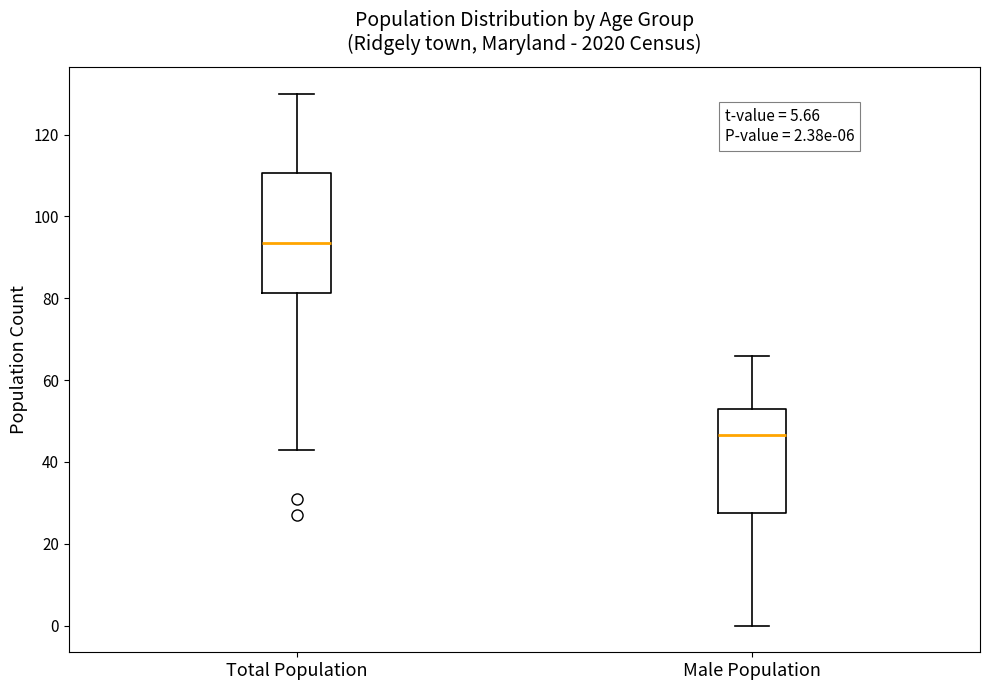

Which box has the highest median line?

Total Population